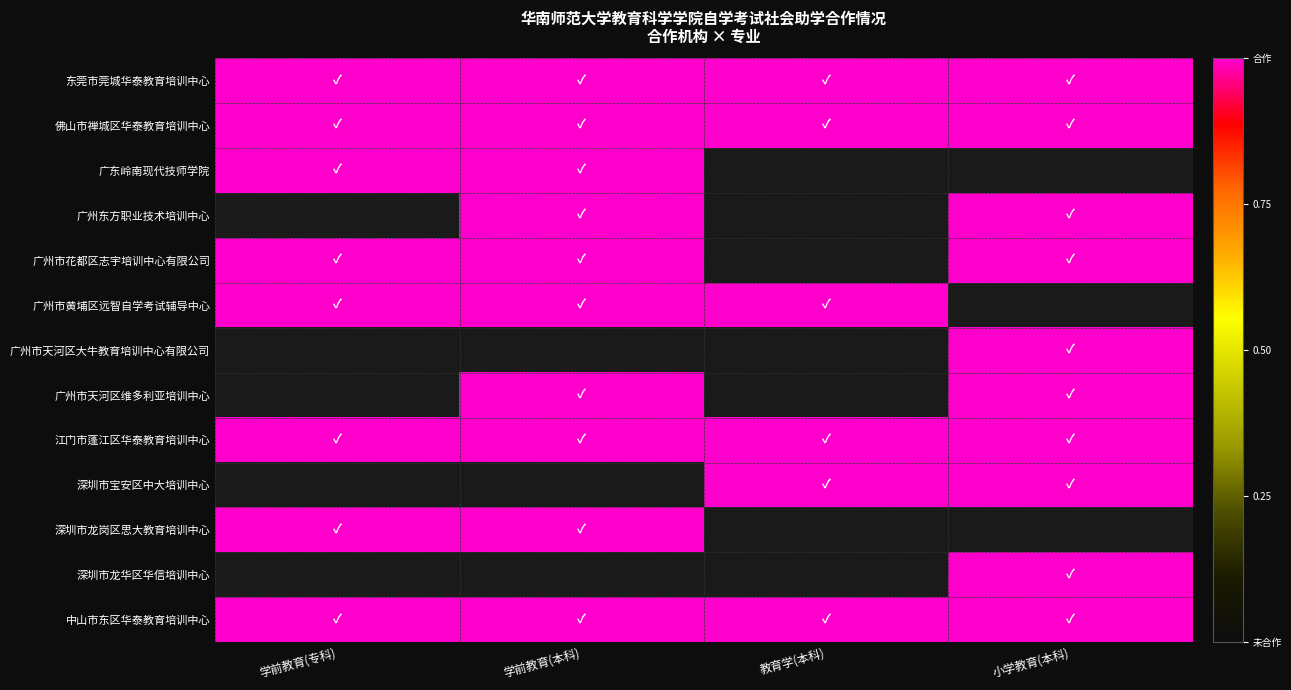

Between 广东岭南现代技师学院 and 广州东方职业技术培训中心, which series saw the biggest shift?

广州东方职业技术培训中心